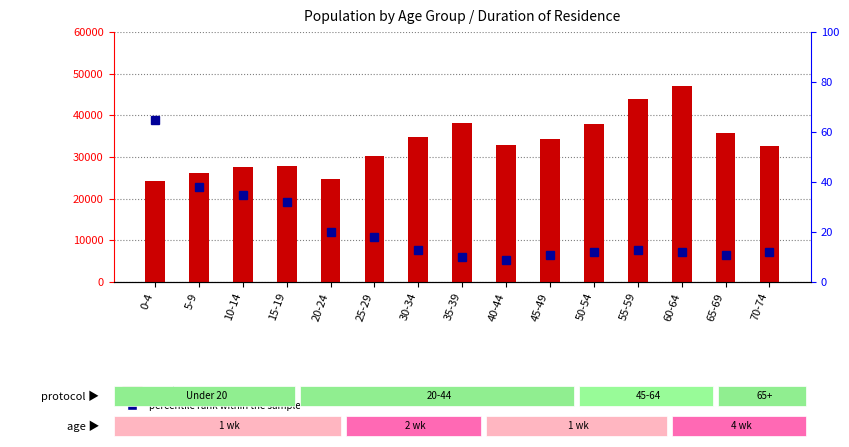

The value of percentile rank within the sample at 70-74 is 6. True or false?

False